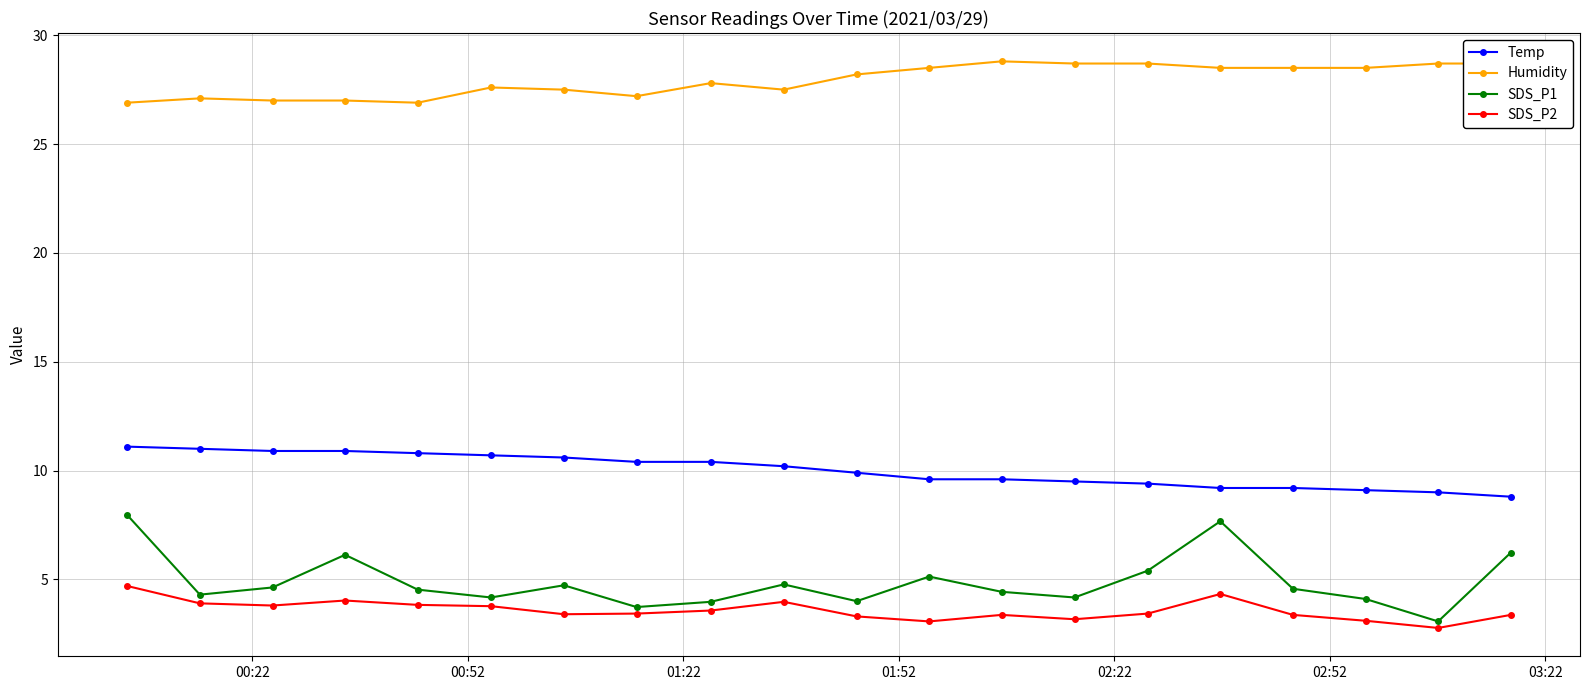

True or false: SDS_P1 and Temp intersect in this chart.

False